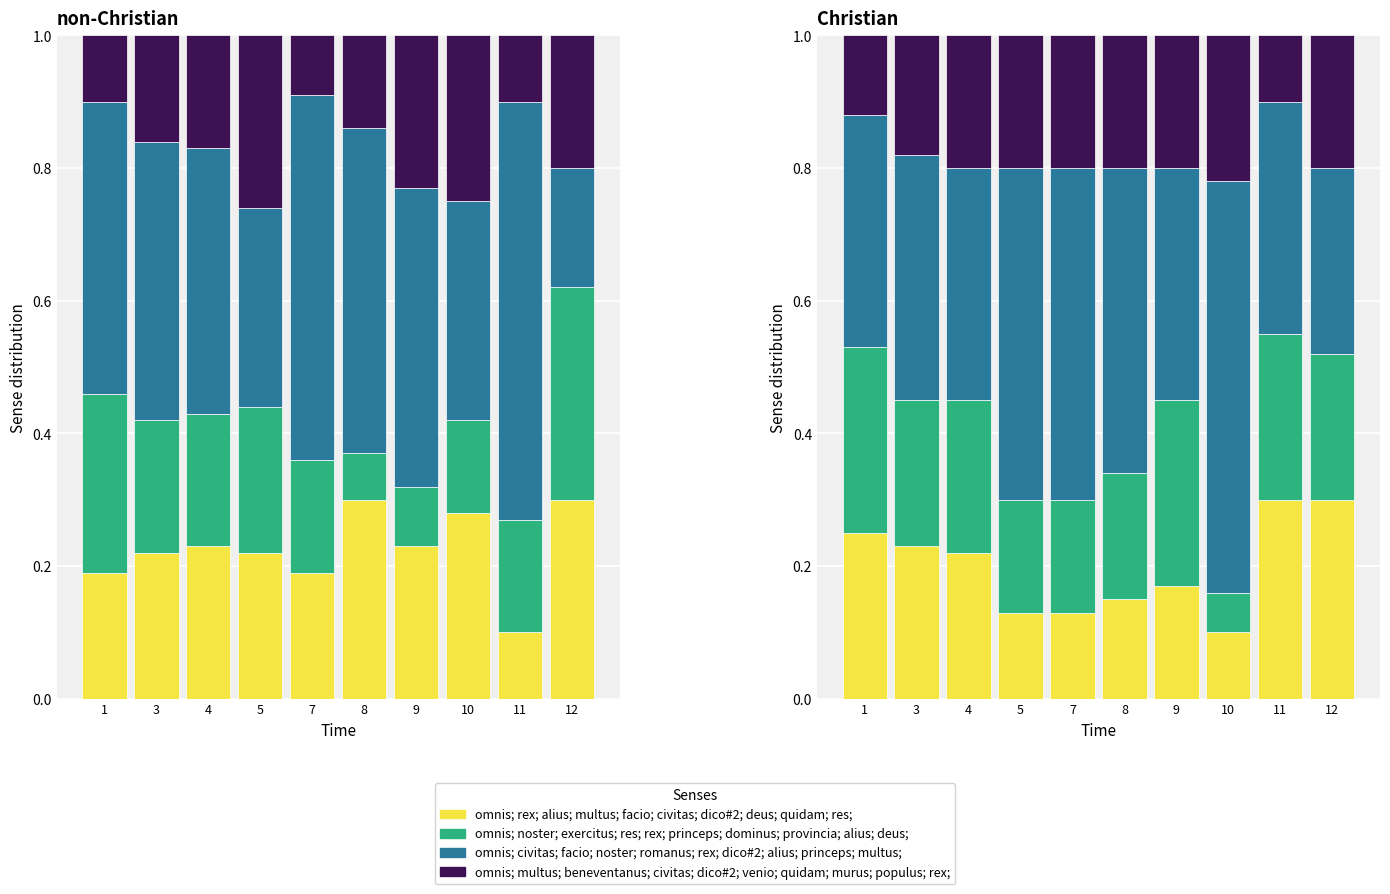

At which category does the chart reach its peak across all series?

10